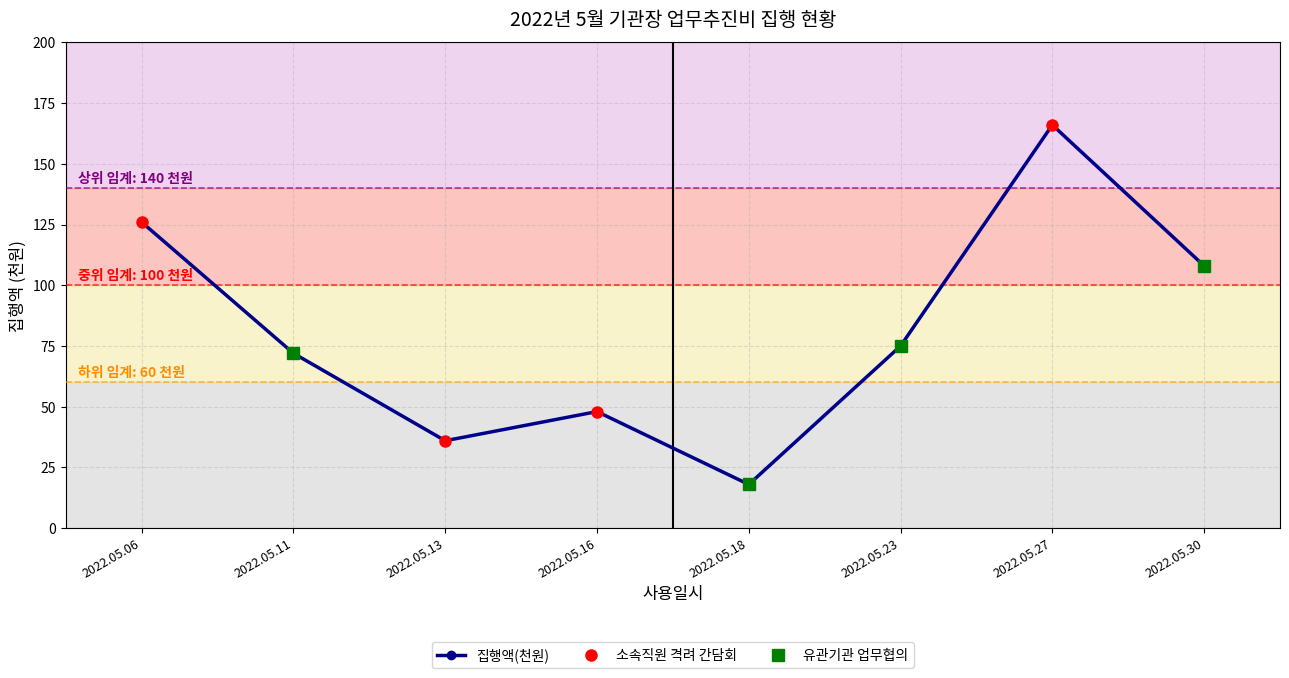

What is the minimum value shown in the chart?

18